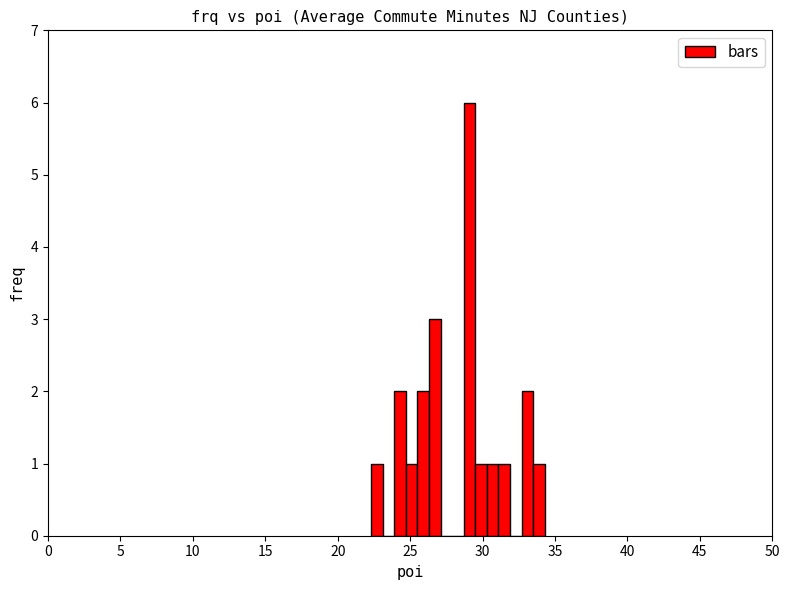

Around what value on the x-axis is the tallest bar? Give the approximate position of its centre, as read against the axis.

29.0